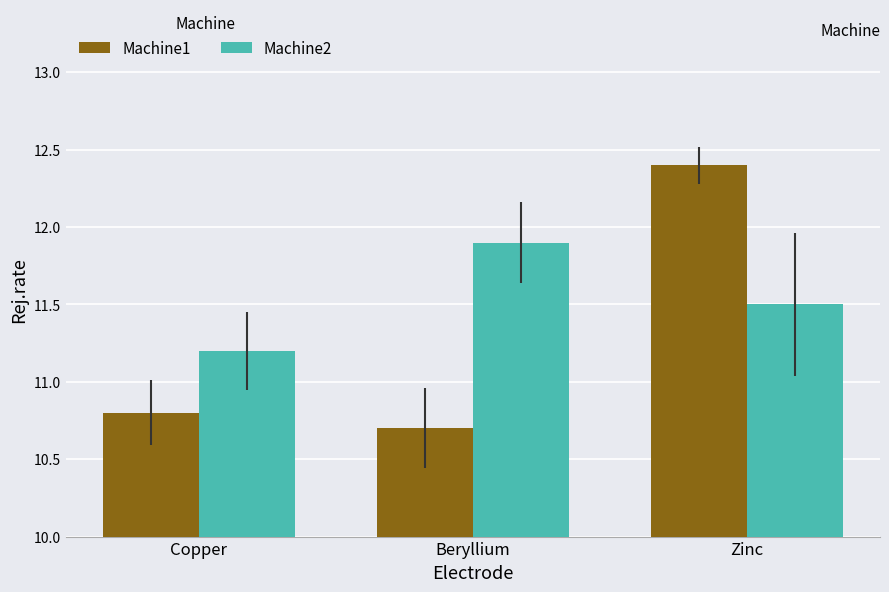

What is the minimum value for Machine2?

11.2